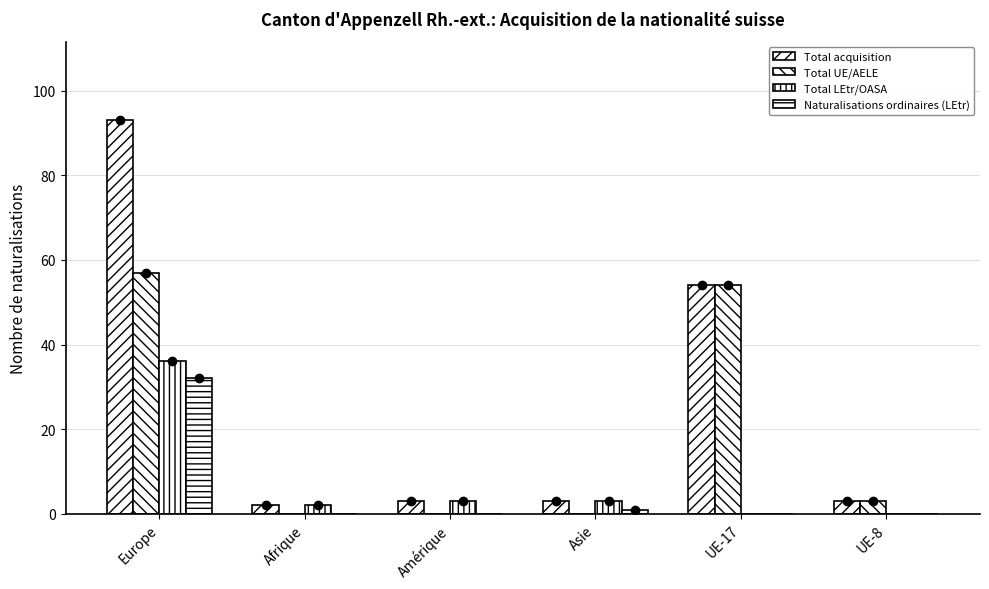

How many categories are shown in the chart?

6